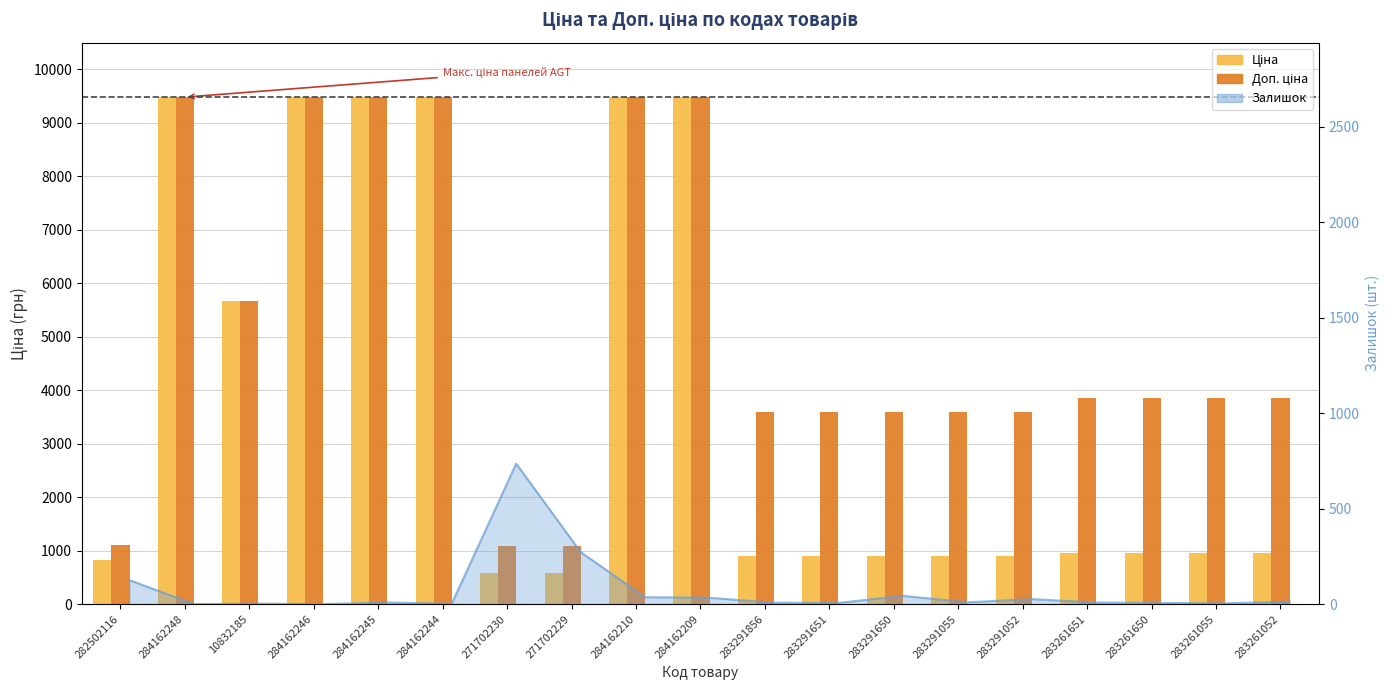

Does the chart contain any negative values?

No